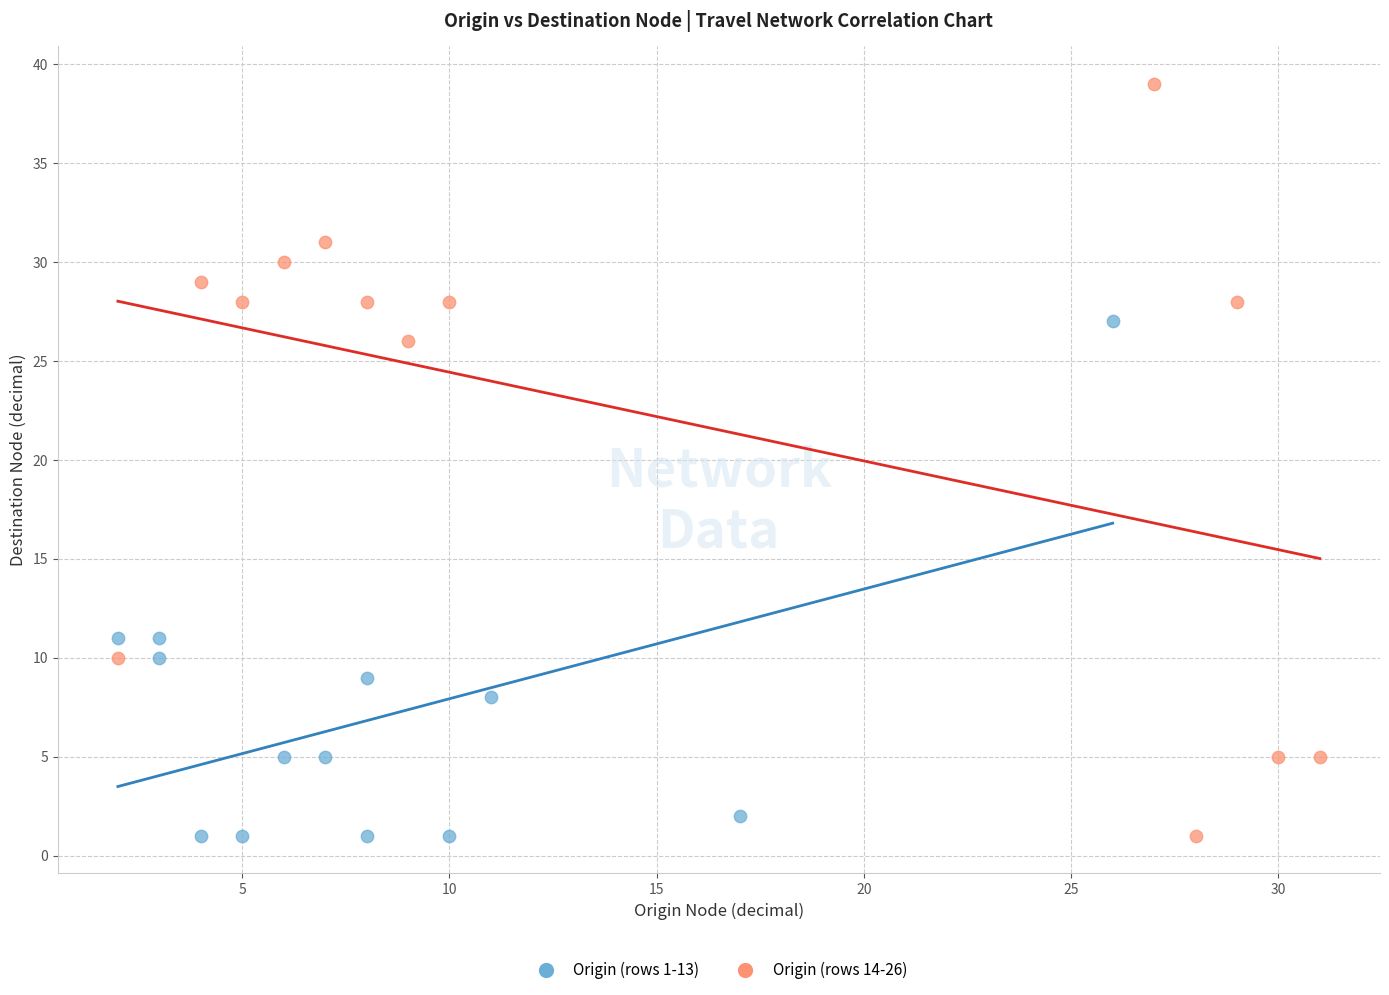

Which series has the widest spread of Y values?

Origin (rows 14-26)